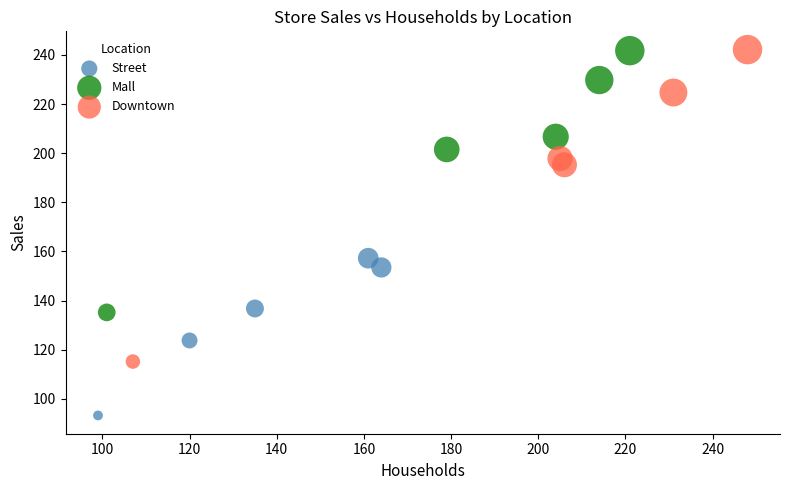

Which series has the largest Y range (max minus min)?

Downtown